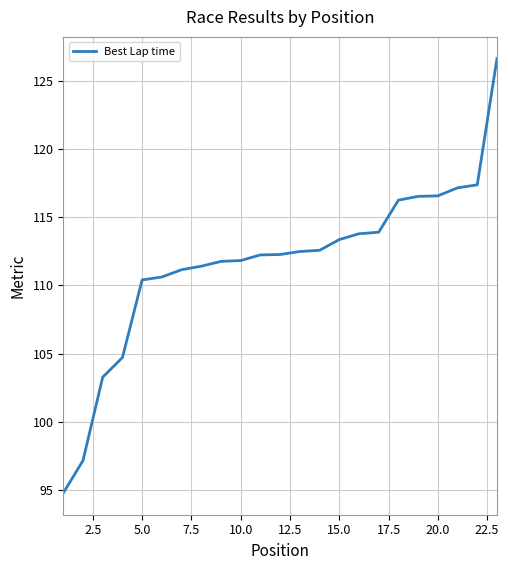

Is this an area chart (filled region under the line)?

No